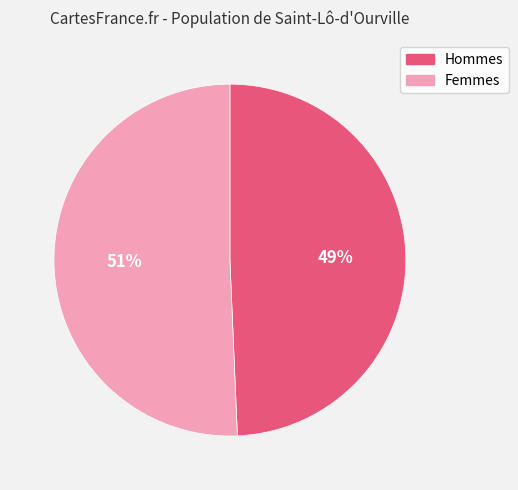

What percentage is the Femmes slice, to the nearest percent?

51%